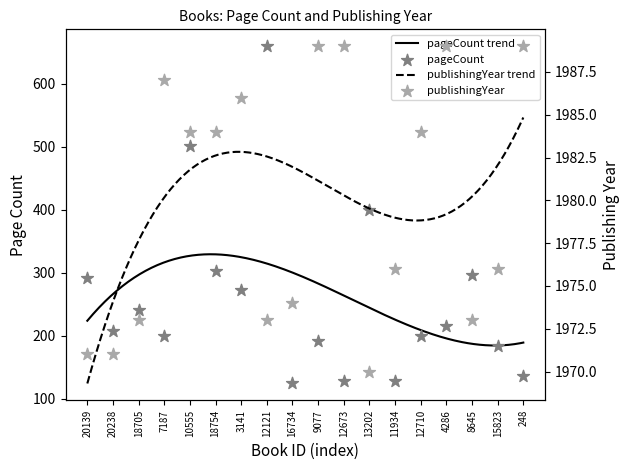

At which category is the sum across all series the highest?

12121